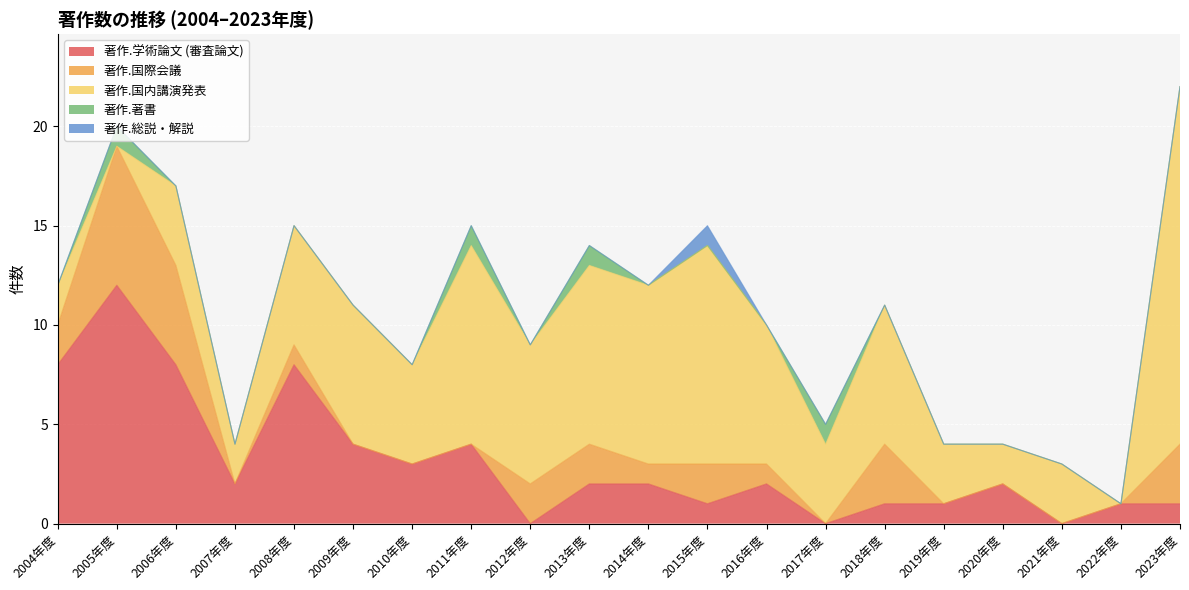

How many categories are shown in the chart?

20